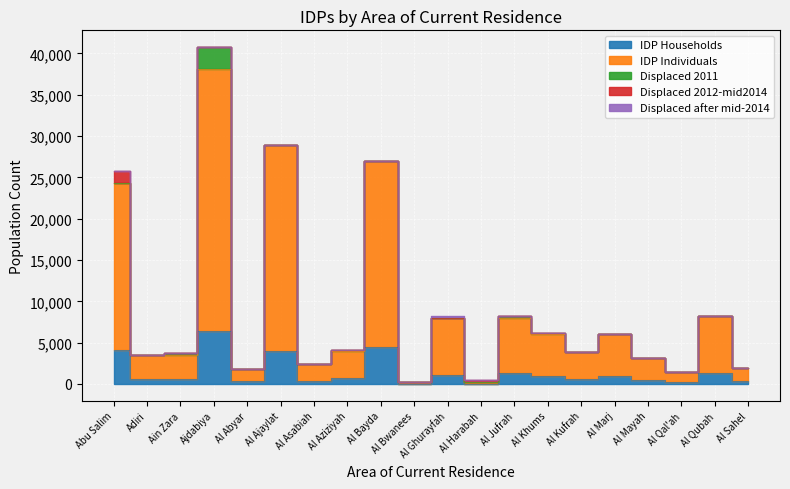

What is the difference between the IDP Households values at Al Abyar and Al Jufrah?

1030